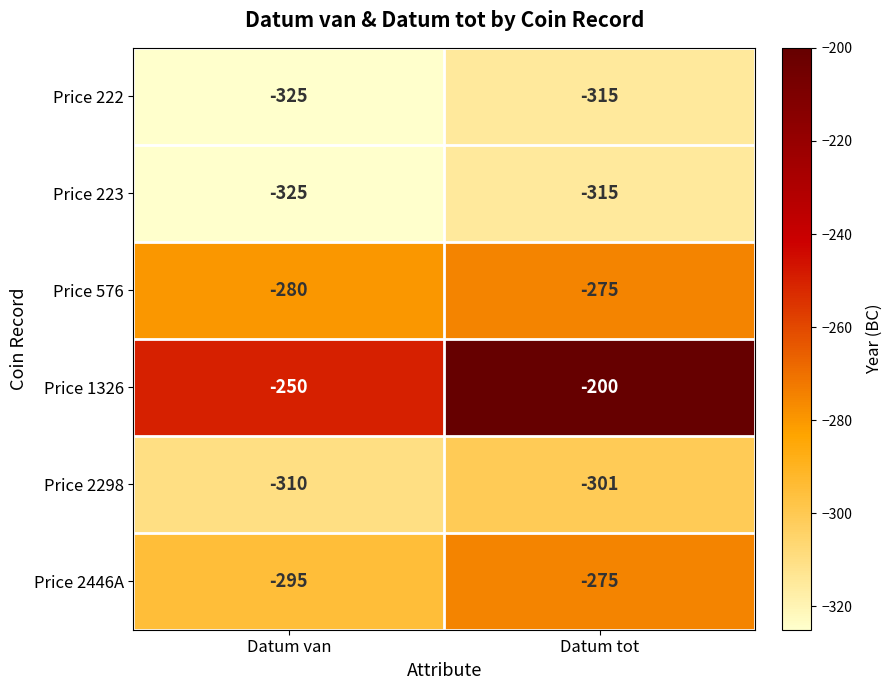

Reading left to right, extract all data points from this chart.

Price 222: -325	-315
Price 223: -325	-315
Price 576: -280	-275
Price 1326: -250	-200
Price 2298: -310	-301
Price 2446A: -295	-275